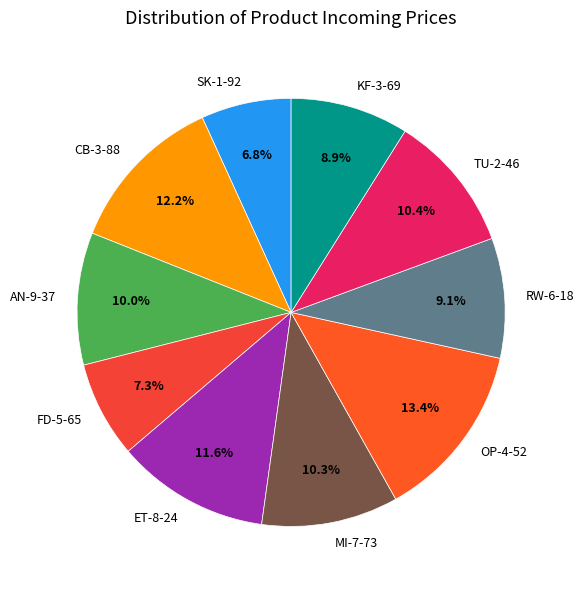

To the nearest percent, what portion does ET-8-24 represent?

12%